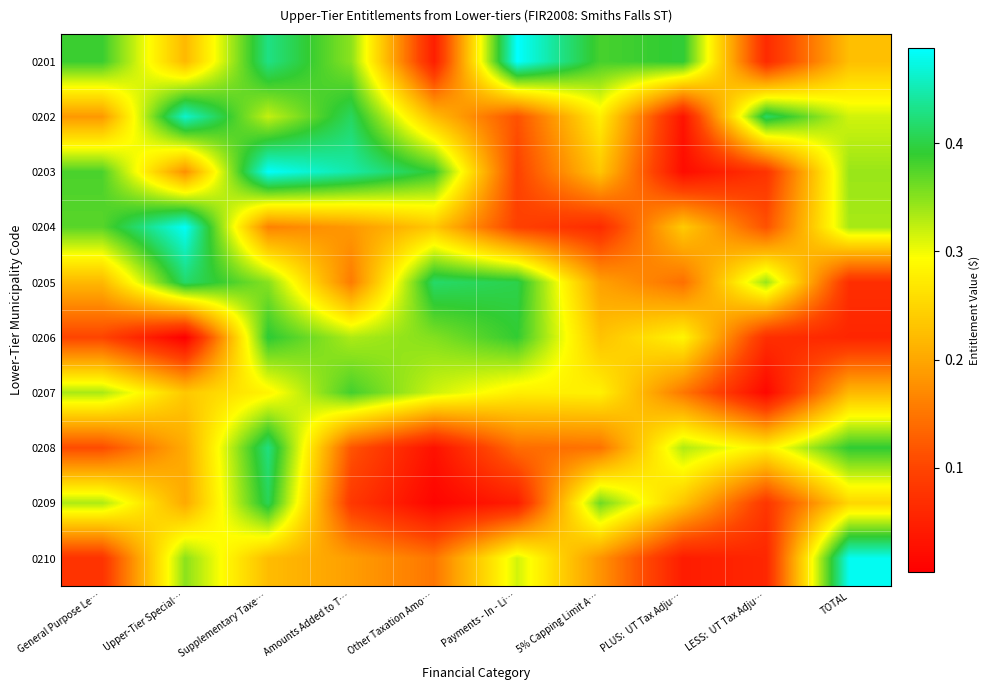

Reading left to right, extract all data points from this chart.

0201: General Purpose Le…=0.4	Upper-Tier Special…=0.2	Supplementary Taxe…=0.4	Amounts Added to T…=0.3	Other Taxation Amo…=0.0	Payments - In - Li…=0.5	5% Capping Limit A…=0.4	PLUS:  UT Tax Adju…=0.4	LESS:  UT Tax Adju…=0.1	TOTAL=0.2
0202: General Purpose Le…=0.2	Upper-Tier Special…=0.5	Supplementary Taxe…=0.3	Amounts Added to T…=0.4	Other Taxation Amo…=0.2	Payments - In - Li…=0.1	5% Capping Limit A…=0.3	PLUS:  UT Tax Adju…=0.0	LESS:  UT Tax Adju…=0.4	TOTAL=0.3
0203: General Purpose Le…=0.4	Upper-Tier Special…=0.2	Supplementary Taxe…=0.5	Amounts Added to T…=0.4	Other Taxation Amo…=0.4	Payments - In - Li…=0.1	5% Capping Limit A…=0.2	PLUS:  UT Tax Adju…=0.0	LESS:  UT Tax Adju…=0.1	TOTAL=0.3
0204: General Purpose Le…=0.4	Upper-Tier Special…=0.5	Supplementary Taxe…=0.2	Amounts Added to T…=0.2	Other Taxation Amo…=0.2	Payments - In - Li…=0.1	5% Capping Limit A…=0.1	PLUS:  UT Tax Adju…=0.2	LESS:  UT Tax Adju…=0.1	TOTAL=0.3
0205: General Purpose Le…=0.2	Upper-Tier Special…=0.4	Supplementary Taxe…=0.4	Amounts Added to T…=0.2	Other Taxation Amo…=0.4	Payments - In - Li…=0.4	5% Capping Limit A…=0.2	PLUS:  UT Tax Adju…=0.1	LESS:  UT Tax Adju…=0.3	TOTAL=0.1
0206: General Purpose Le…=0.1	Upper-Tier Special…=0.0	Supplementary Taxe…=0.4	Amounts Added to T…=0.3	Other Taxation Amo…=0.4	Payments - In - Li…=0.4	5% Capping Limit A…=0.2	PLUS:  UT Tax Adju…=0.3	LESS:  UT Tax Adju…=0.1	TOTAL=0.1
0207: General Purpose Le…=0.3	Upper-Tier Special…=0.2	Supplementary Taxe…=0.3	Amounts Added to T…=0.4	Other Taxation Amo…=0.3	Payments - In - Li…=0.3	5% Capping Limit A…=0.3	PLUS:  UT Tax Adju…=0.2	LESS:  UT Tax Adju…=0.0	TOTAL=0.2
0208: General Purpose Le…=0.1	Upper-Tier Special…=0.2	Supplementary Taxe…=0.4	Amounts Added to T…=0.1	Other Taxation Amo…=0.0	Payments - In - Li…=0.1	5% Capping Limit A…=0.1	PLUS:  UT Tax Adju…=0.3	LESS:  UT Tax Adju…=0.3	TOTAL=0.4
0209: General Purpose Le…=0.3	Upper-Tier Special…=0.2	Supplementary Taxe…=0.4	Amounts Added to T…=0.1	Other Taxation Amo…=0.0	Payments - In - Li…=0.0	5% Capping Limit A…=0.4	PLUS:  UT Tax Adju…=0.2	LESS:  UT Tax Adju…=0.1	TOTAL=0.3
0210: General Purpose Le…=0.1	Upper-Tier Special…=0.3	Supplementary Taxe…=0.2	Amounts Added to T…=0.2	Other Taxation Amo…=0.2	Payments - In - Li…=0.3	5% Capping Limit A…=0.2	PLUS:  UT Tax Adju…=0.0	LESS:  UT Tax Adju…=0.1	TOTAL=0.5